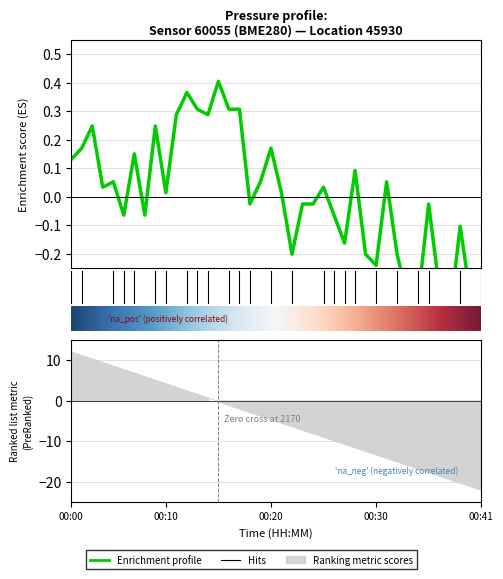

What is the sum of the values at 00:12 and 00:22?

0.2